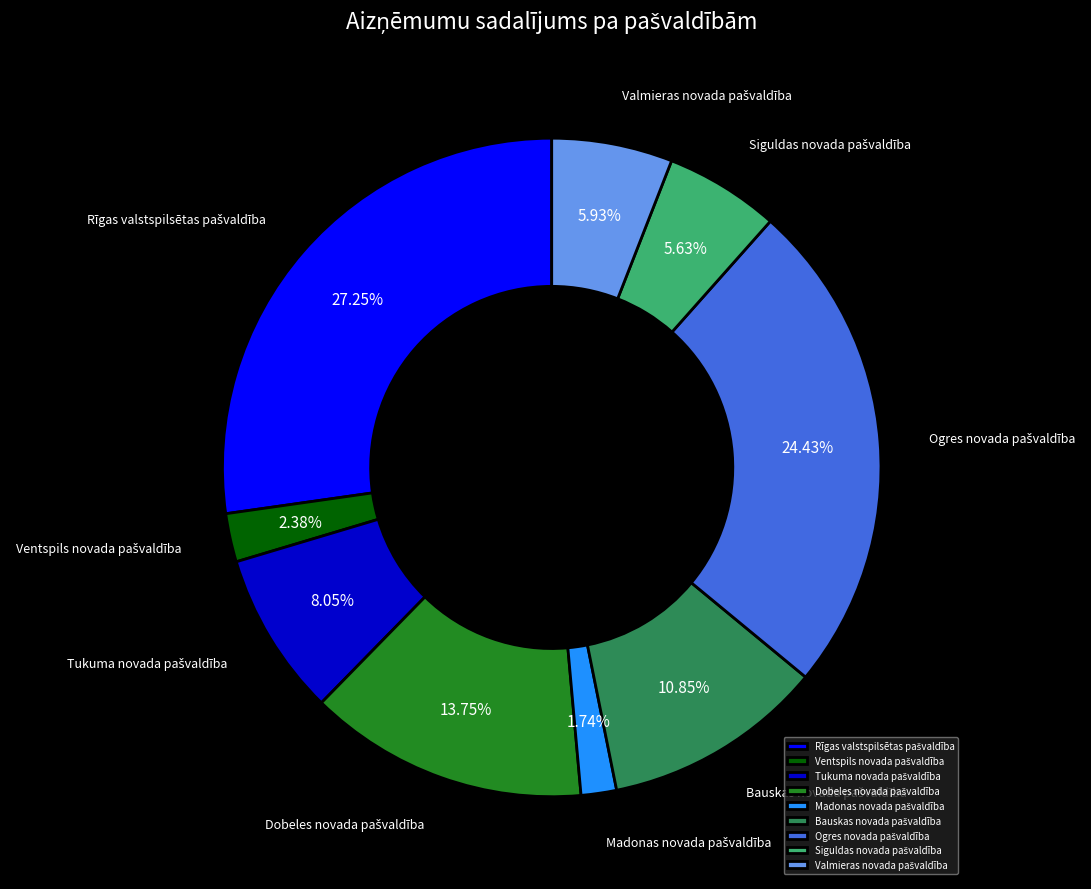

Does any single category account for the majority?

No